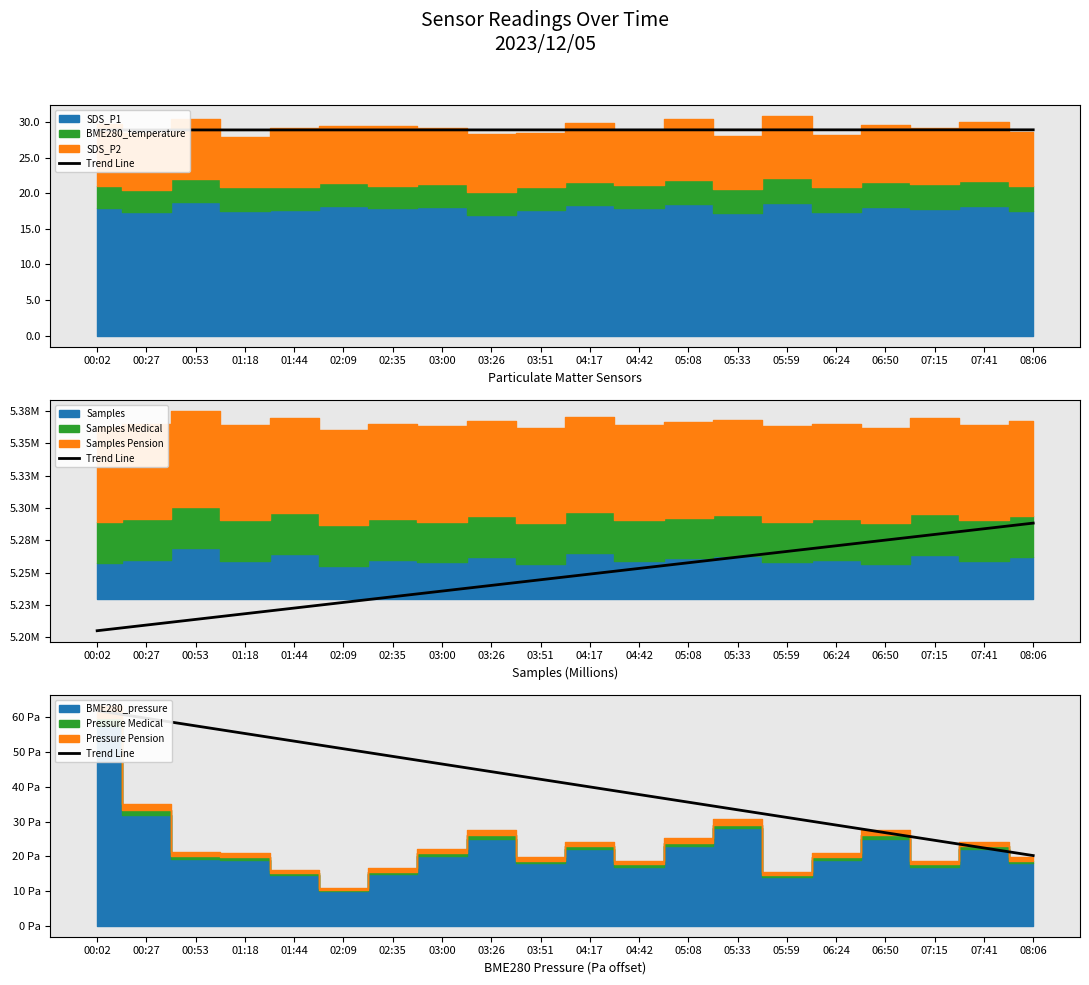

What is the sum of the values at 00:27 and 06:24?

88.7